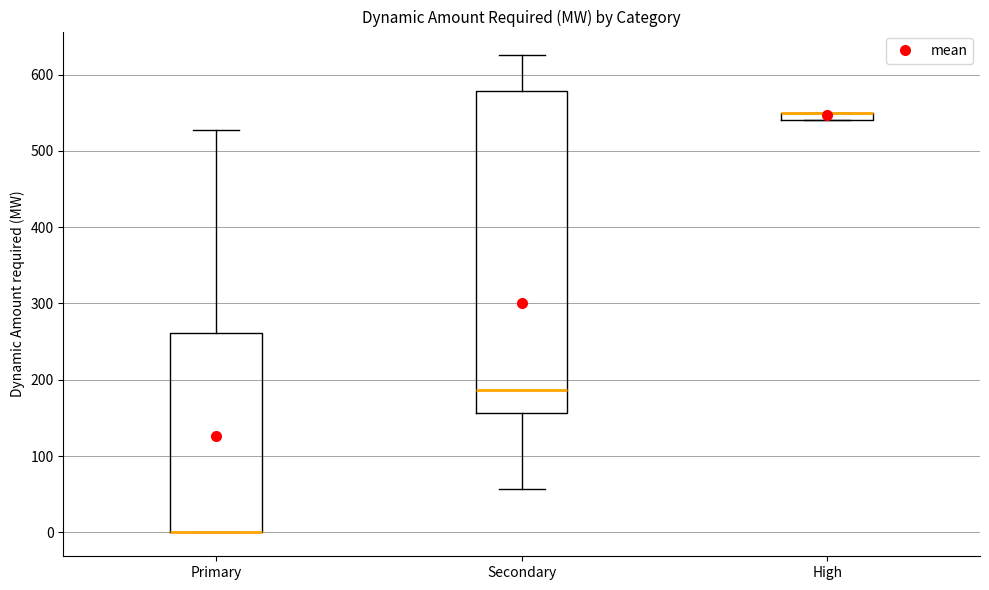

Comparing the boxes themselves (not the whiskers), which one is the tallest?

Secondary